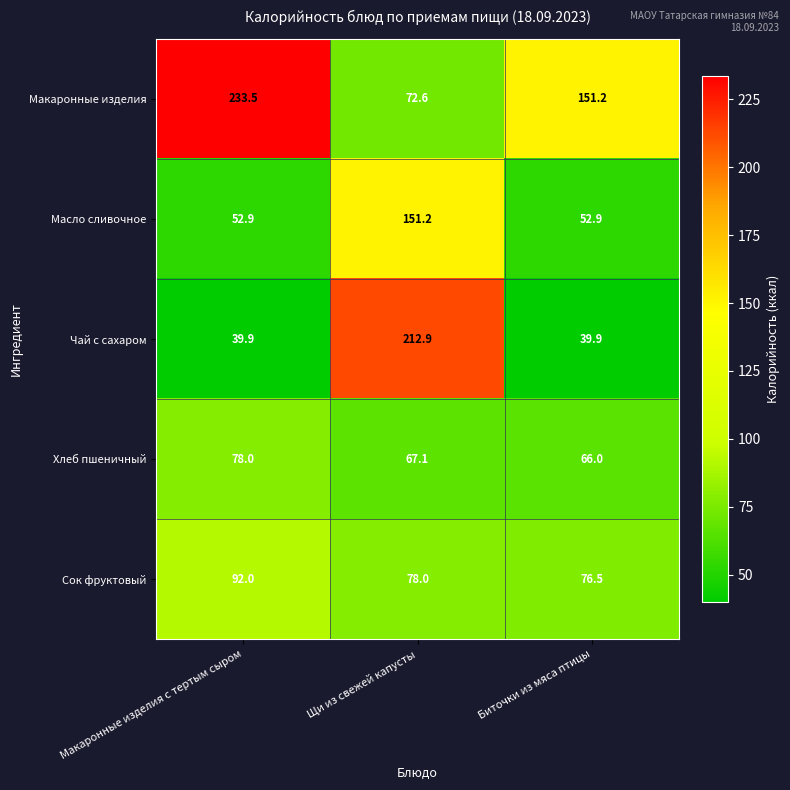

Reading left to right, list all the values displayed in this chart.

Макаронные изделия: Макаронные изделия с тертым сыром=233.5	Щи из свежей капусты=72.6	Биточки из мяса птицы=151.2
Масло сливочное: Макаронные изделия с тертым сыром=52.9	Щи из свежей капусты=151.2	Биточки из мяса птицы=52.9
Чай с сахаром: Макаронные изделия с тертым сыром=39.9	Щи из свежей капусты=212.9	Биточки из мяса птицы=39.9
Хлеб пшеничный: Макаронные изделия с тертым сыром=78.0	Щи из свежей капусты=67.1	Биточки из мяса птицы=66.0
Сок фруктовый: Макаронные изделия с тертым сыром=92.0	Щи из свежей капусты=78.0	Биточки из мяса птицы=76.5